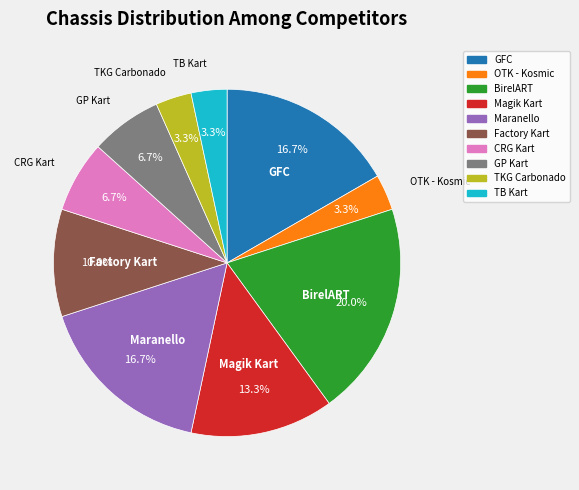

Which slice is the largest?

BirelART